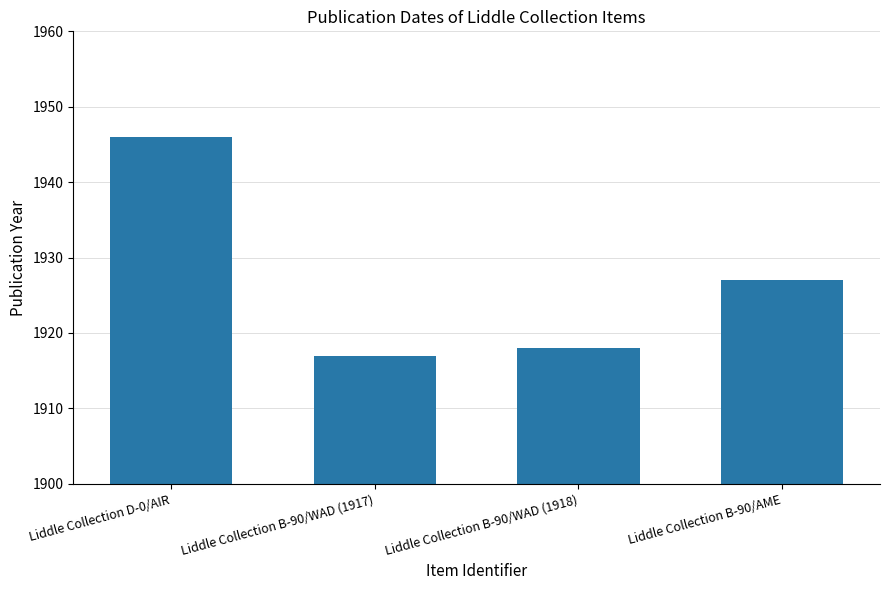

Reading right to left, extract all data points from this chart.

Liddle Collection B-90/AME=1927	Liddle Collection B-90/WAD (1918)=1918	Liddle Collection B-90/WAD (1917)=1917	Liddle Collection D-0/AIR=1946